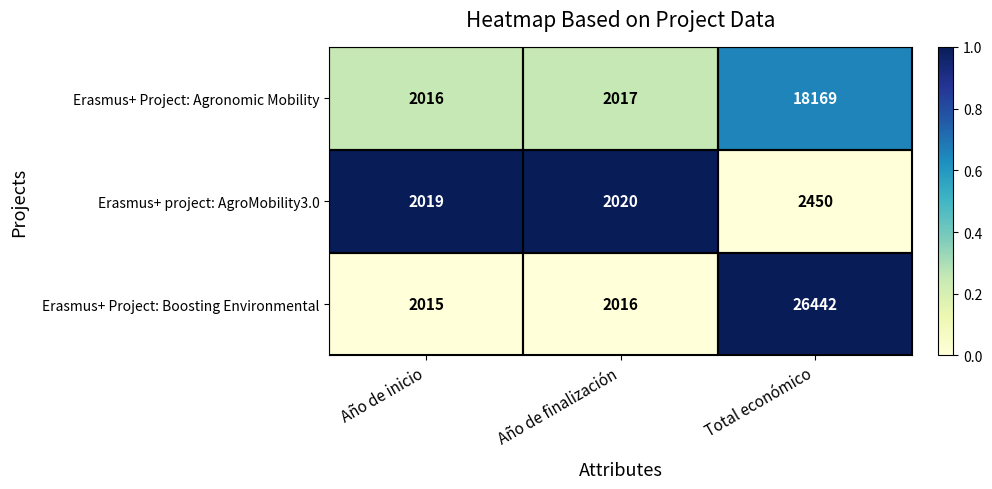

List the series in order of their peak value, lowest first.

Erasmus+ project: AgroMobility3.0, Erasmus+ Project: Agronomic Mobility, Erasmus+ Project: Boosting Environmental